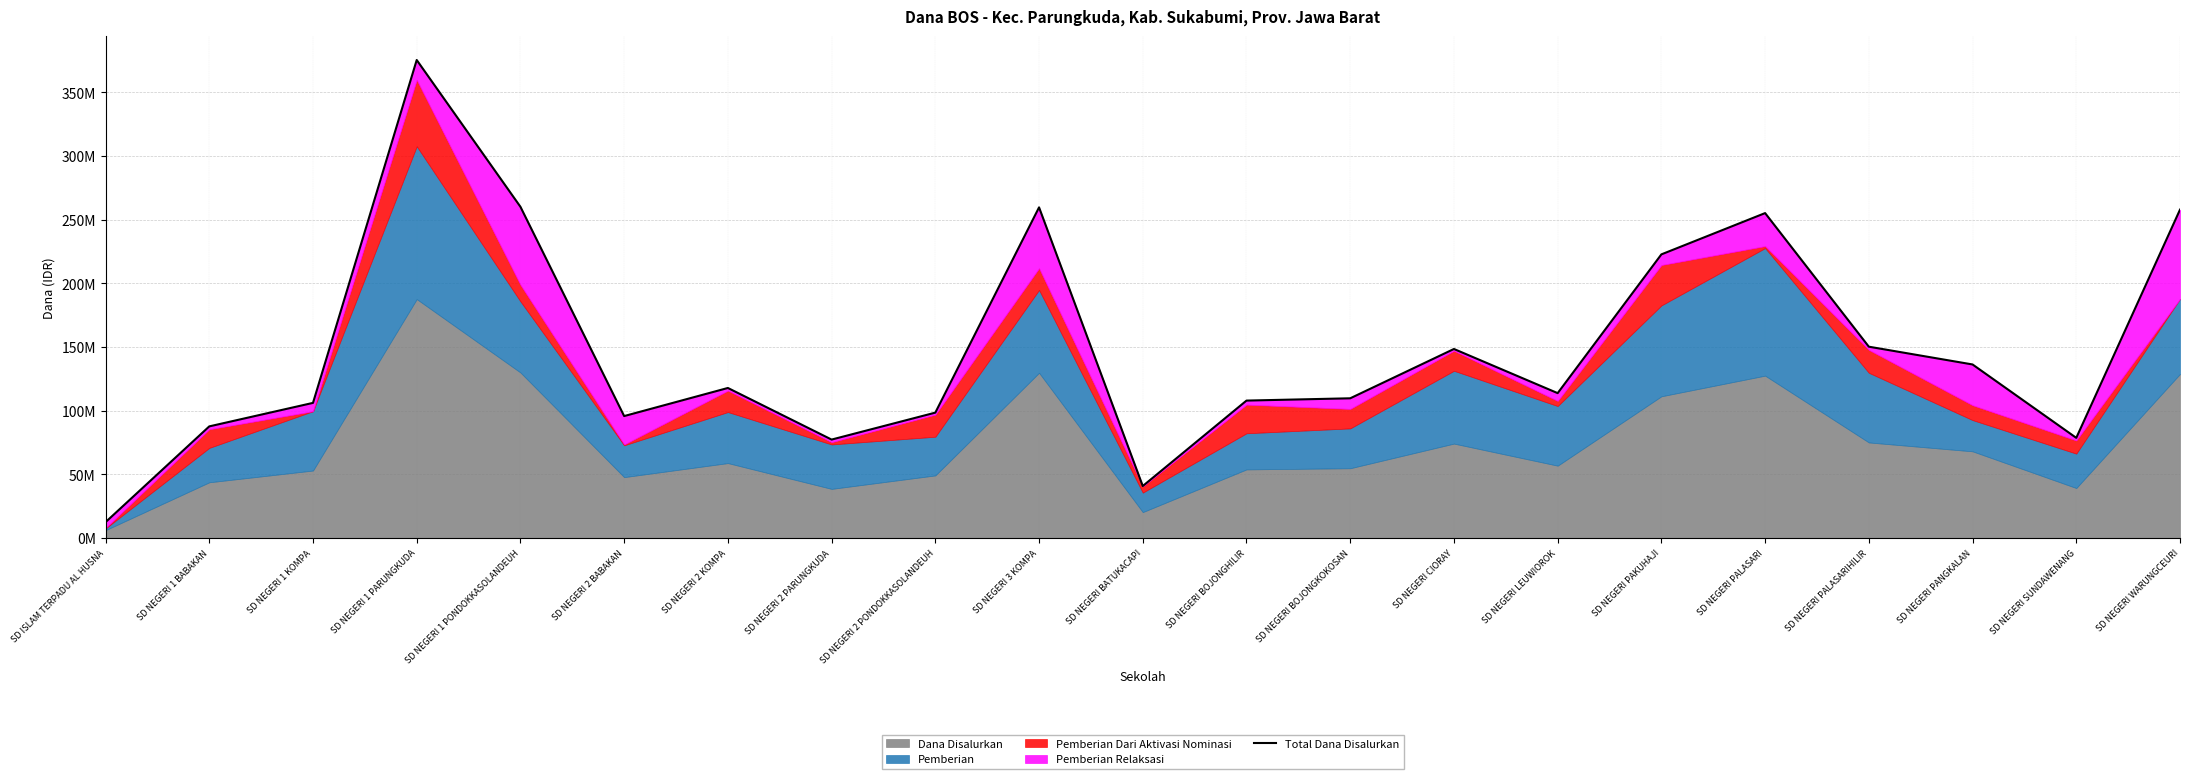

List the labels in order of value, smallest first.

SD ISLAM TERPADU AL HUSNA, SD NEGERI BATUKACAPI, SD NEGERI 2 PARUNGKUDA, SD NEGERI SUNDAWENANG, SD NEGERI 1 BABAKAN, SD NEGERI 2 BABAKAN, SD NEGERI 2 PONDOKKASOLANDEUH, SD NEGERI 1 KOMPA, SD NEGERI BOJONGHILIR, SD NEGERI BOJONGKOKOSAN, SD NEGERI LEUWIOROK, SD NEGERI 2 KOMPA, SD NEGERI PANGKALAN, SD NEGERI CIORAY, SD NEGERI PALASARIHILIR, SD NEGERI PAKUHAJI, SD NEGERI PALASARI, SD NEGERI WARUNGCEURI, SD NEGERI 3 KOMPA, SD NEGERI 1 PONDOKKASOLANDEUH, SD NEGERI 1 PARUNGKUDA